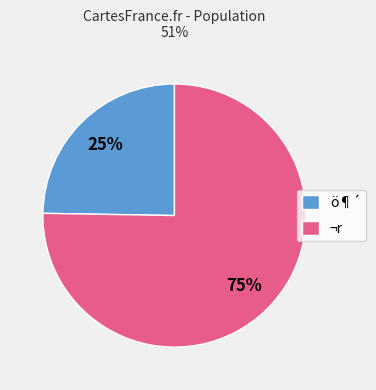

Count the number of slices in the pie.

2